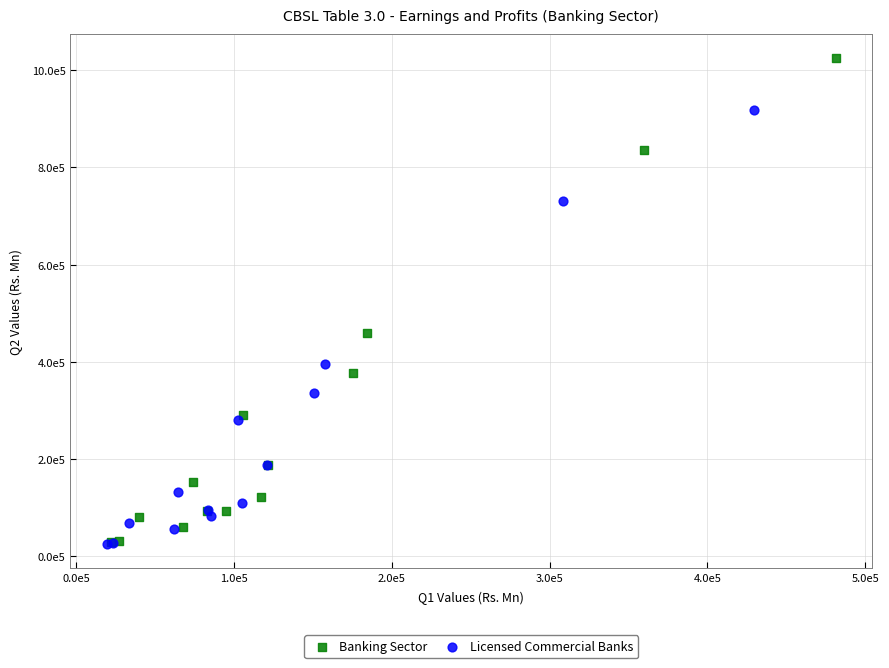

What are all the series names shown in the legend?

Banking Sector, Licensed Commercial Banks